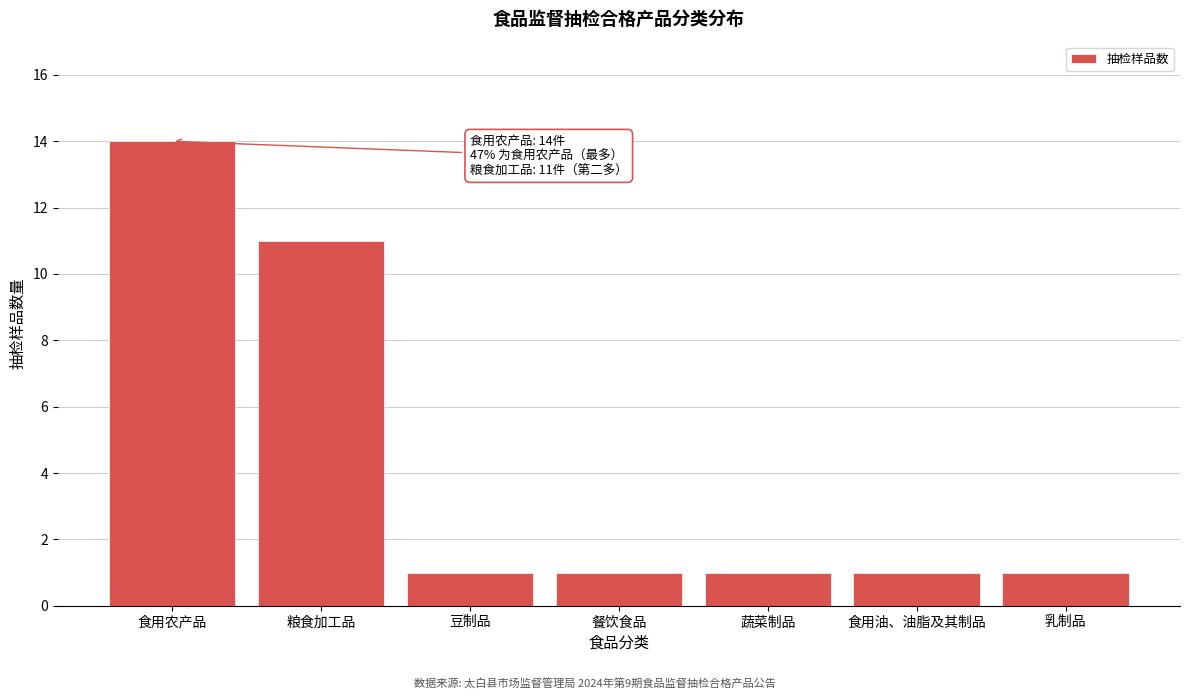

Reading right to left, list all the values displayed in this chart.

1	1	1	1	1	11	14